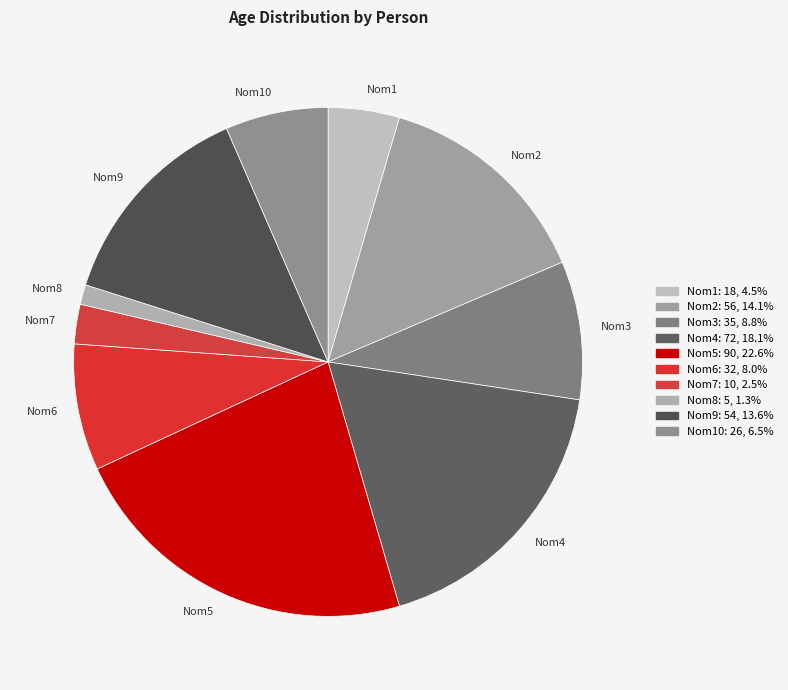

Do Nom8 and Nom9 together represent more than half of the pie?

No